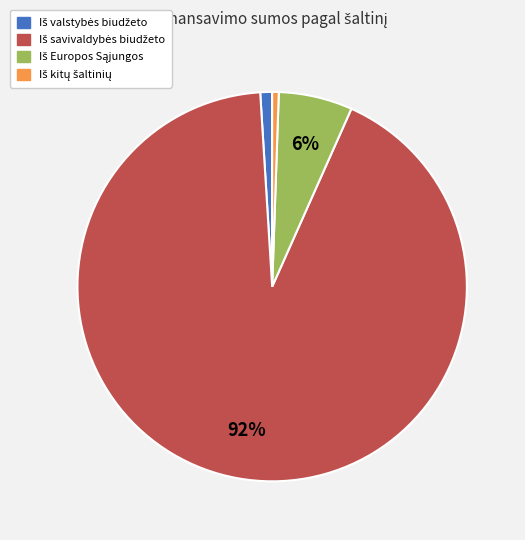

How many segments does this pie chart have?

4